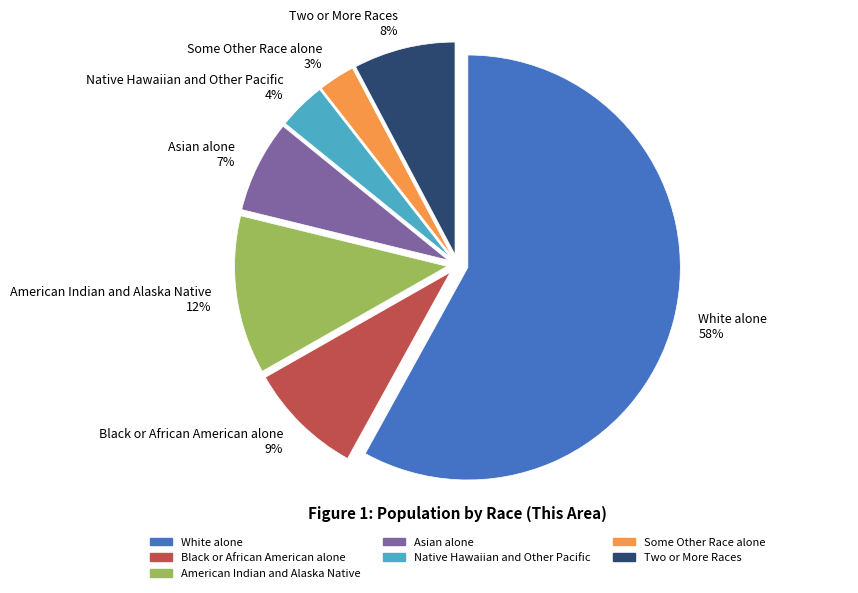

Is it true that Two or More Races is 8% of the pie?

True